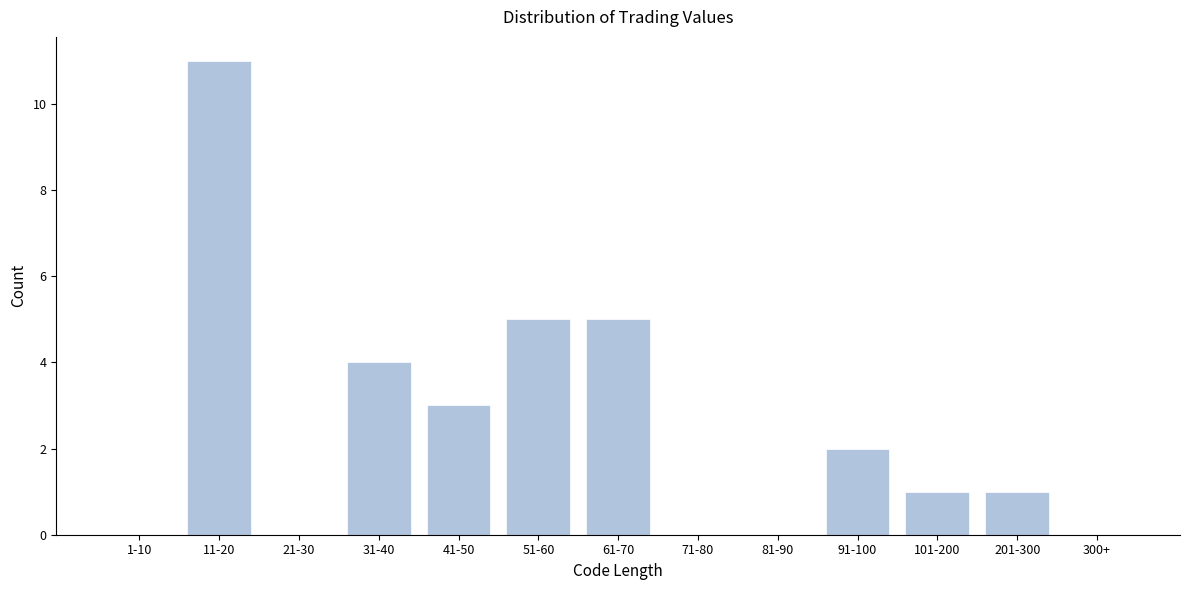

Reading right to left, what are all the values shown in this chart?

300+=0	201-300=1	101-200=1	91-100=2	81-90=0	71-80=0	61-70=5	51-60=5	41-50=3	31-40=4	21-30=0	11-20=11	1-10=0